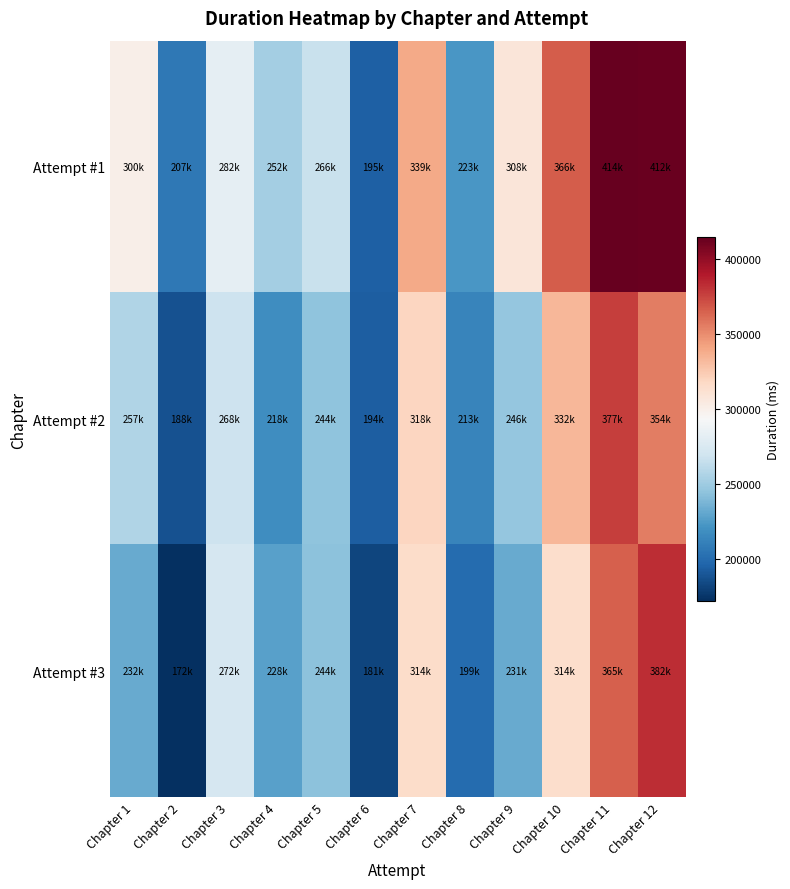

Reading left to right, what are all the values shown in this chart?

Attempt #1: Chapter 1=300000	Chapter 2=207000	Chapter 3=282000	Chapter 4=252000	Chapter 5=266000	Chapter 6=195000	Chapter 7=339000	Chapter 8=223000	Chapter 9=308000	Chapter 10=366000	Chapter 11=414000	Chapter 12=412770
Attempt #2: Chapter 1=257082	Chapter 2=188268	Chapter 3=268580	Chapter 4=218362	Chapter 5=244602	Chapter 6=194127	Chapter 7=318867	Chapter 8=213409	Chapter 9=246908	Chapter 10=332908	Chapter 11=377147	Chapter 12=354746
Attempt #3: Chapter 1=232763	Chapter 2=172478	Chapter 3=272931	Chapter 4=228045	Chapter 5=244095	Chapter 6=181932	Chapter 7=314978	Chapter 8=199876	Chapter 9=231946	Chapter 10=314924	Chapter 11=365382	Chapter 12=382736